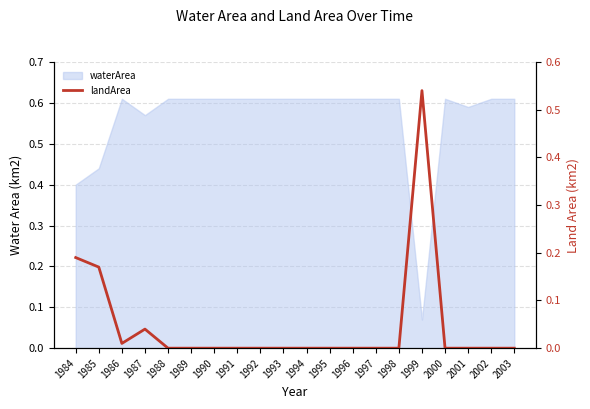

True or false: there are more than 0 points higher than both neighbors.

True